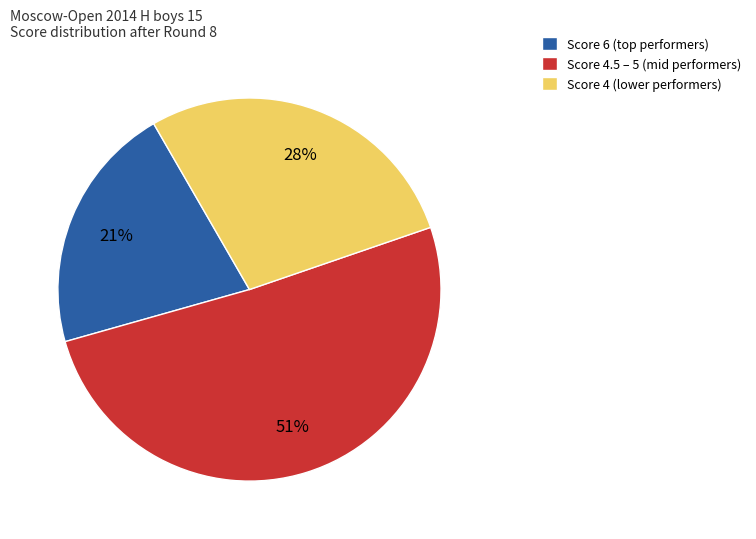

To the nearest percent, what percentage of the pie is Score 4 (lower performers)?

28%